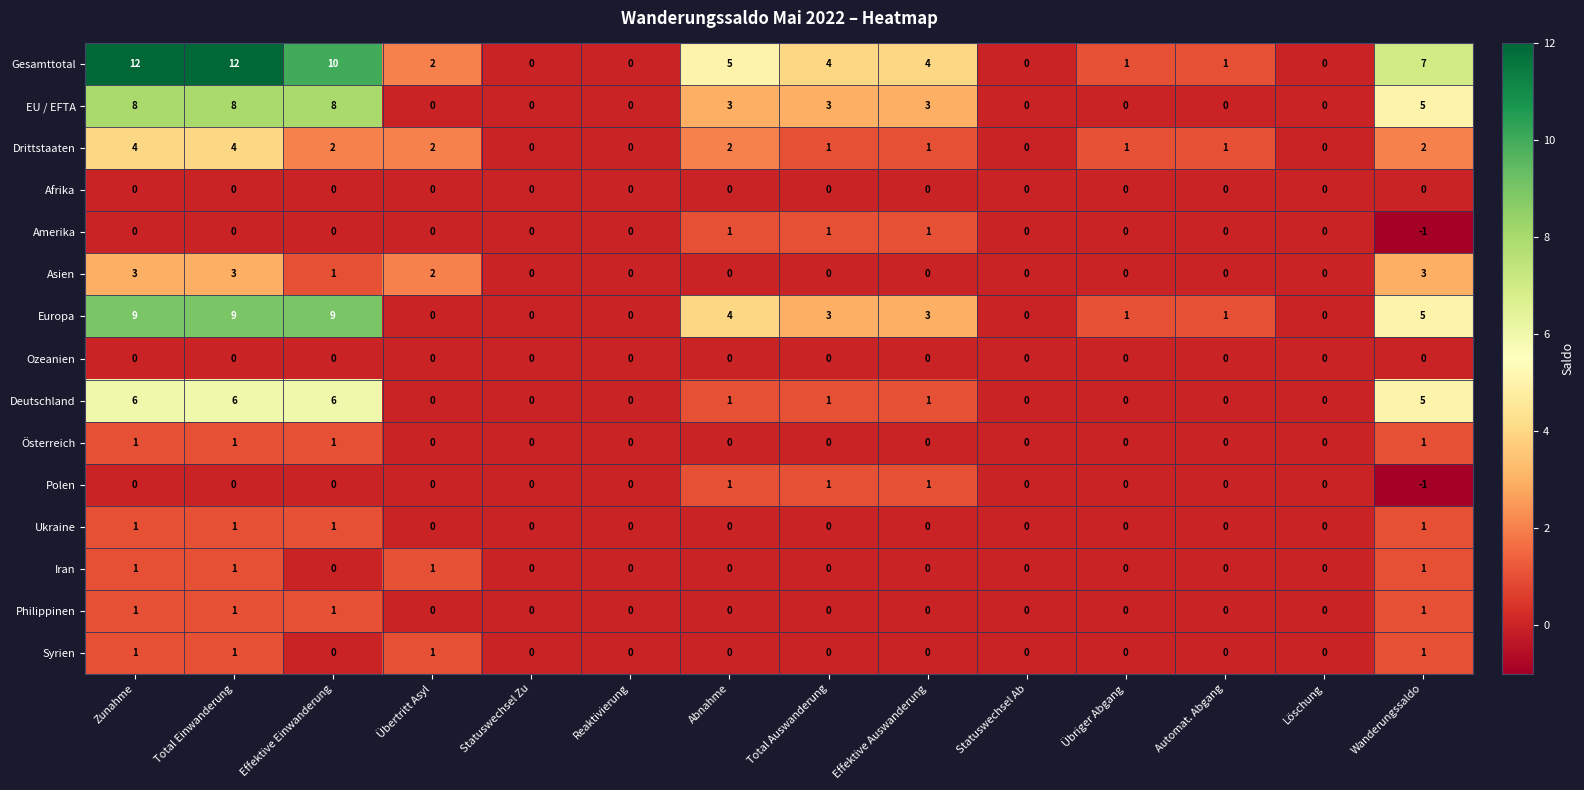

The value of Asien at Automat. Abgang is -2. True or false?

False